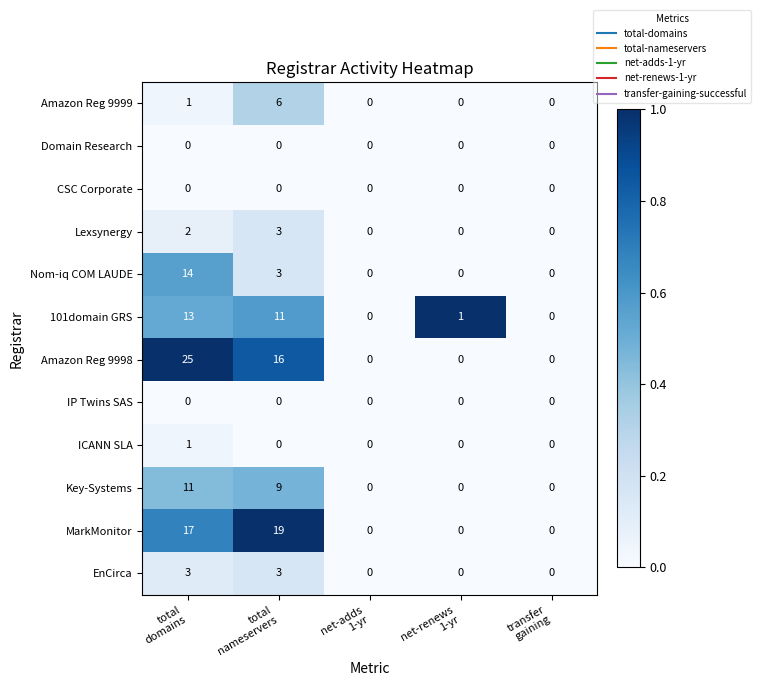

Which series has the widest spread of values?

Amazon Reg 9998